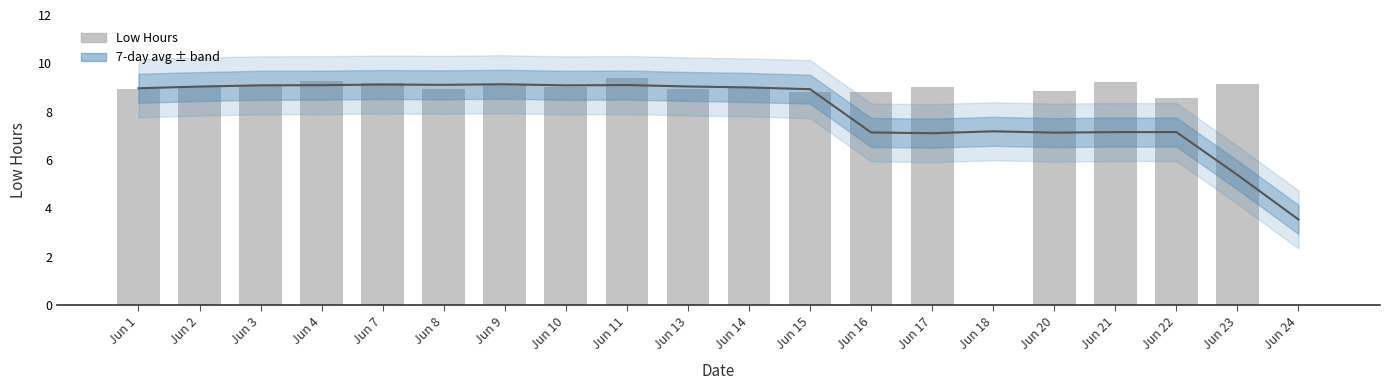

List the labels in order of Low Hours value, smallest first.

Jun 18, Jun 24, Jun 22, Jun 16, Jun 15, Jun 20, Jun 1, Jun 8, Jun 13, Jun 2, Jun 10, Jun 14, Jun 17, Jun 3, Jun 9, Jun 23, Jun 7, Jun 21, Jun 4, Jun 11